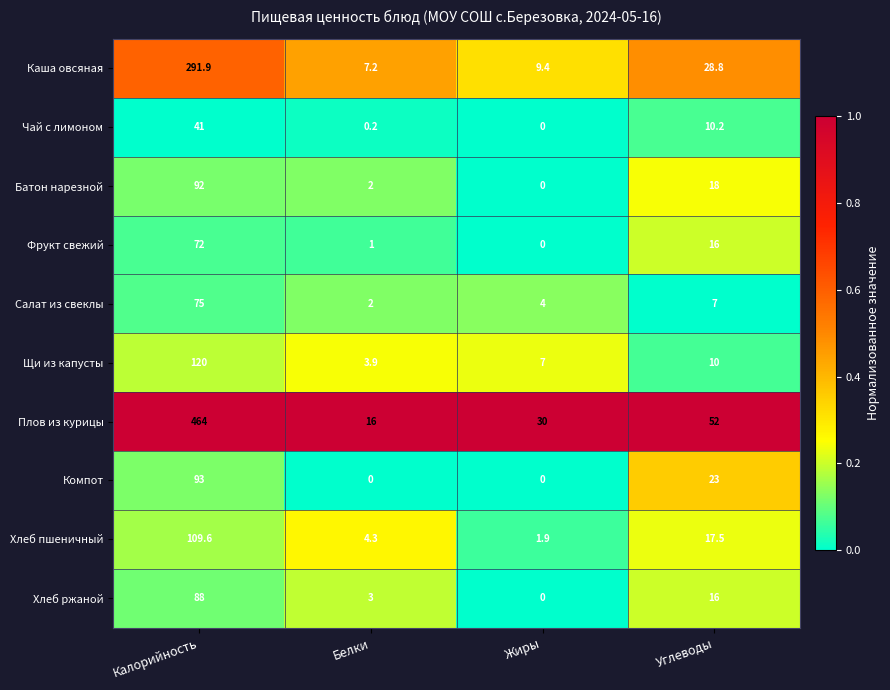

At which label does Компот first exceed 23?

Калорийность